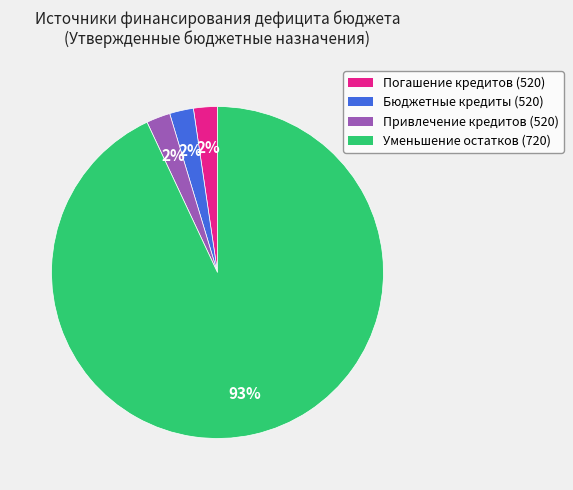

Is there a majority slice in this chart?

Yes